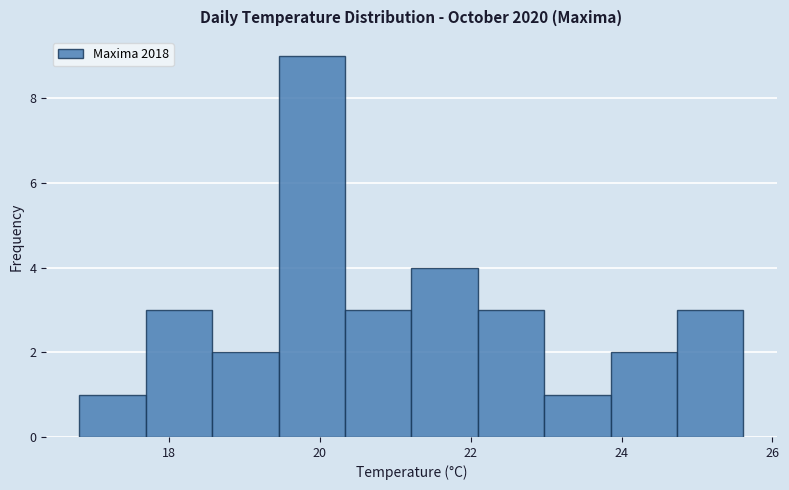

Reading left to right, transcribe this chart: for each bar, give the range it covers on the x-axis and its height. Neither the bar edges nor the heights are printed on the chart, so give them approximately, as read against the axes.

16.8 to 17.6: 1
17.6 to 18.6: 3
18.6 to 19.4: 2
19.4 to 20.4: 9
20.4 to 21.2: 3
21.2 to 22.0: 4
22.0 to 23.0: 3
23.0 to 23.8: 1
23.8 to 24.8: 2
24.8 to 25.6: 3